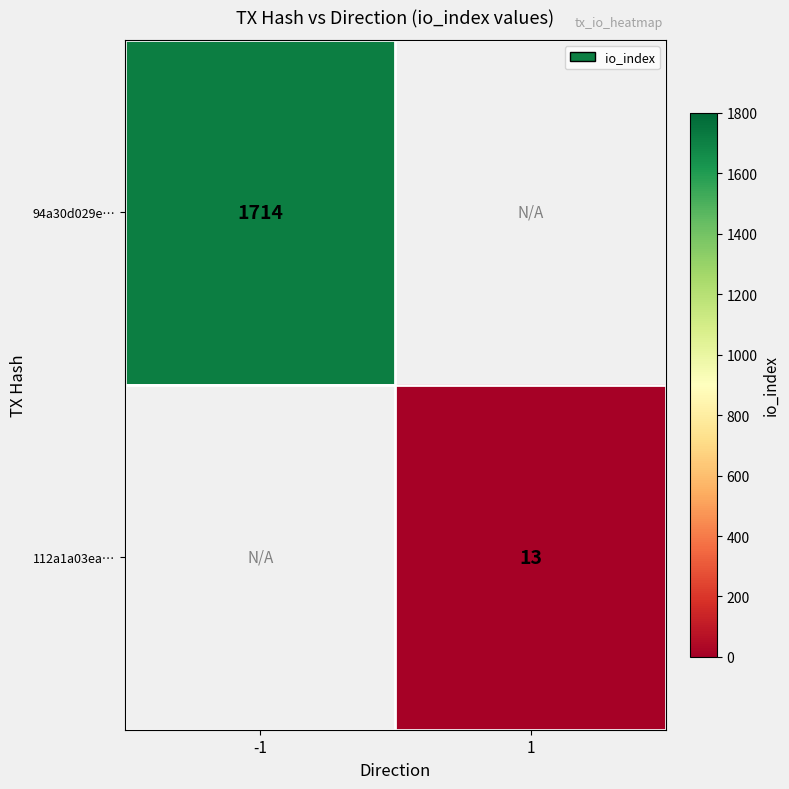

The 112a1a03ea… series shows 22.5 at 1. True or false?

False